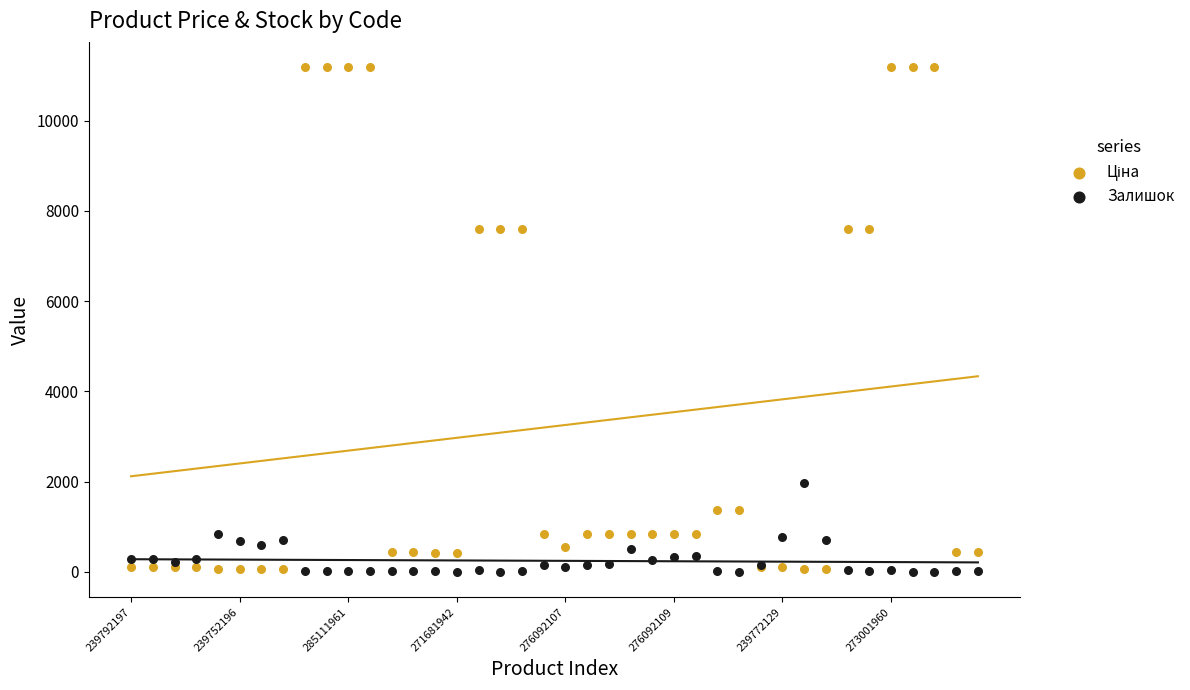

Which series has the largest Y range (max minus min)?

Ціна